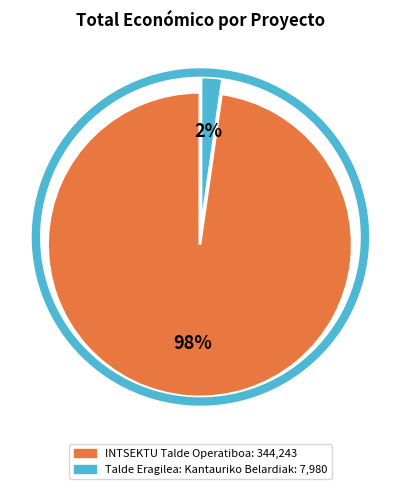

Combined, do INTSEKTU Talde Operatiboa and Talde Eragilea: Kantauriko Belardiak account for over 50%?

Yes